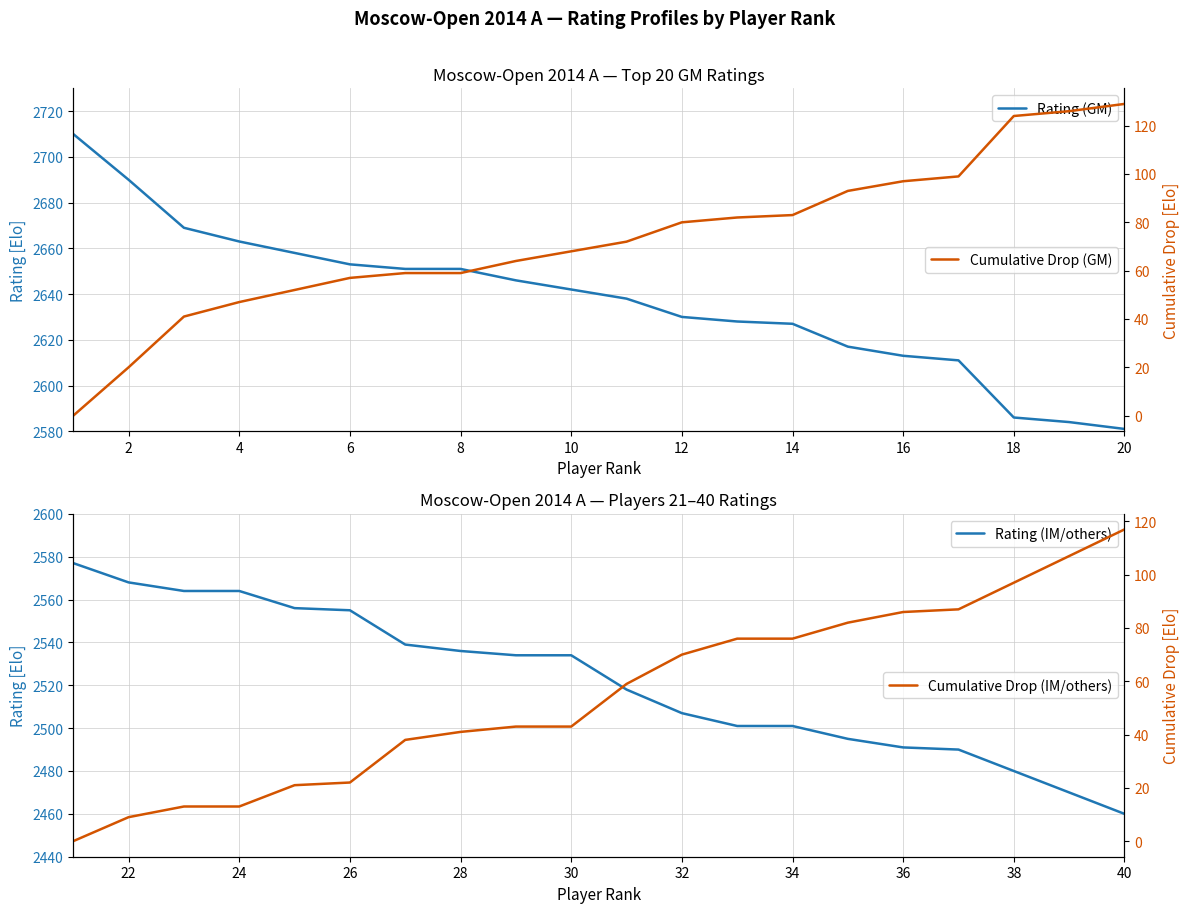

Which series has the widest spread of values?

Rating (GM)